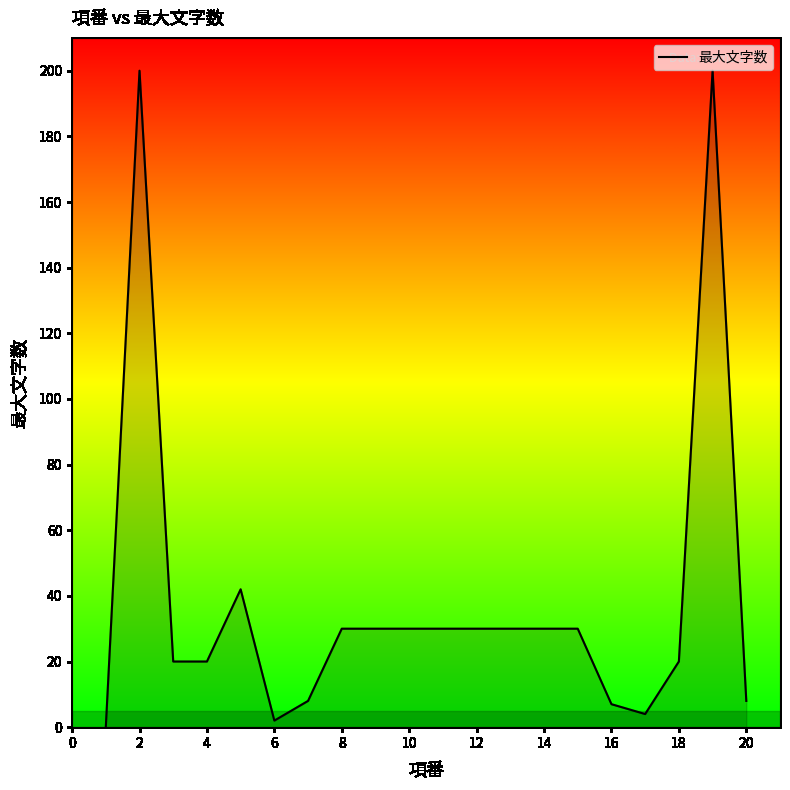

What is the difference between the maximum and minimum values?

200